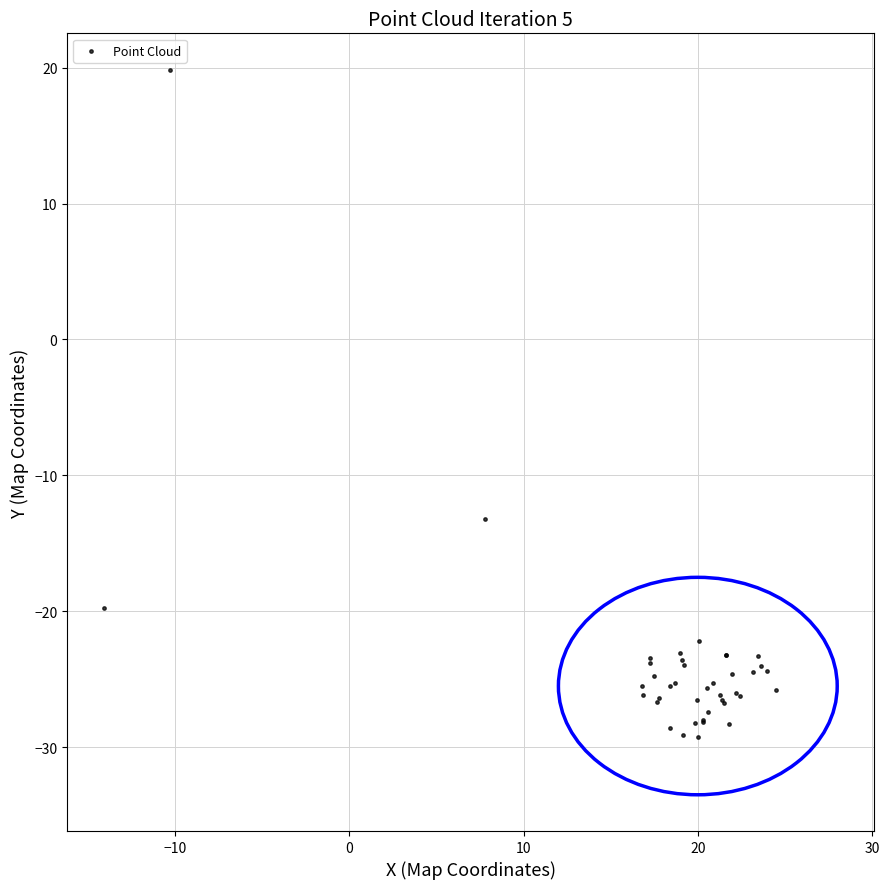

What Y value in the scatter plot is closest to -4?

-13.2